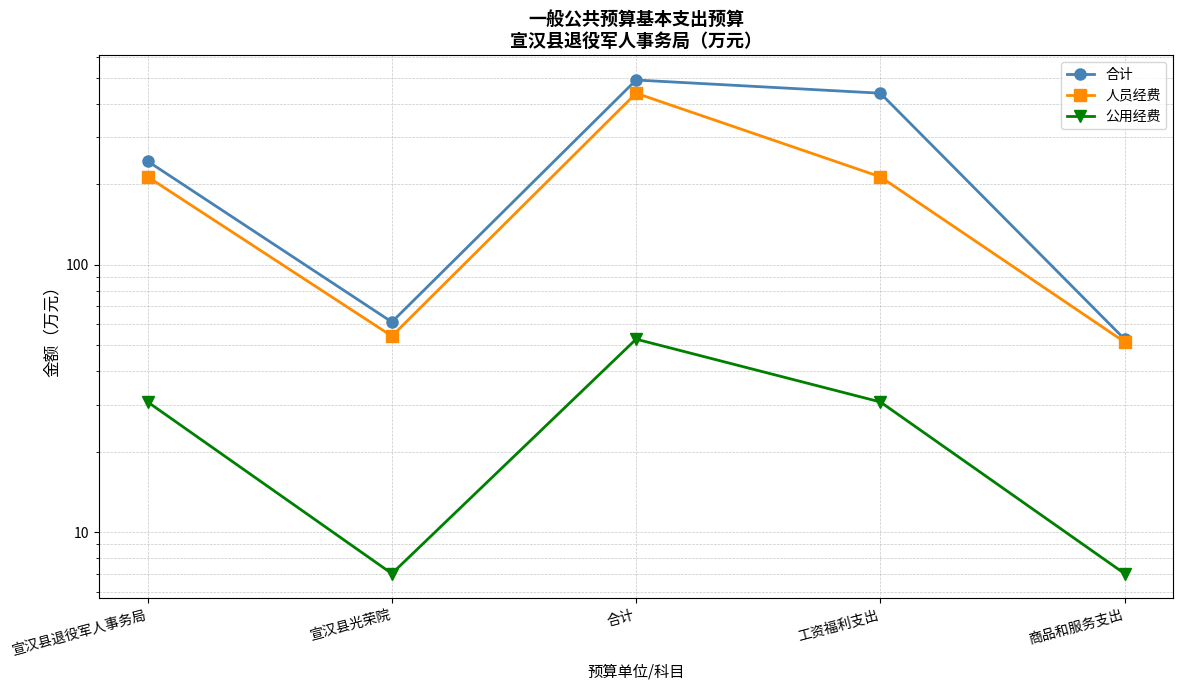

True or false: 合计 has a value of 33.7 at 商品和服务支出.

False